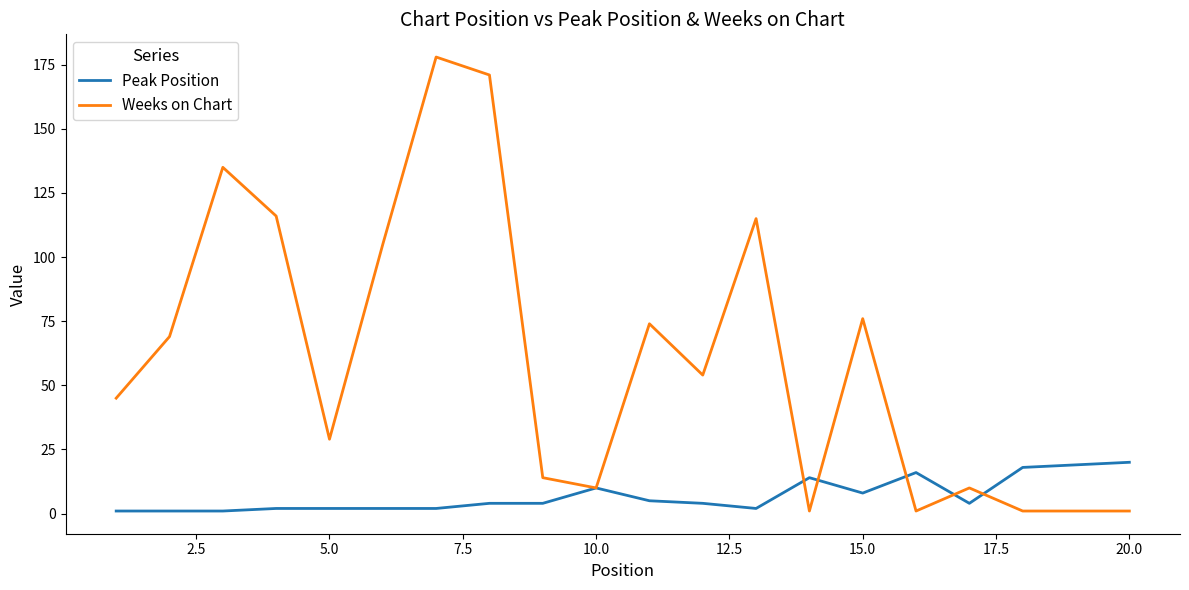

List the series in order of their overall mean, highest first.

Weeks on Chart, Peak Position